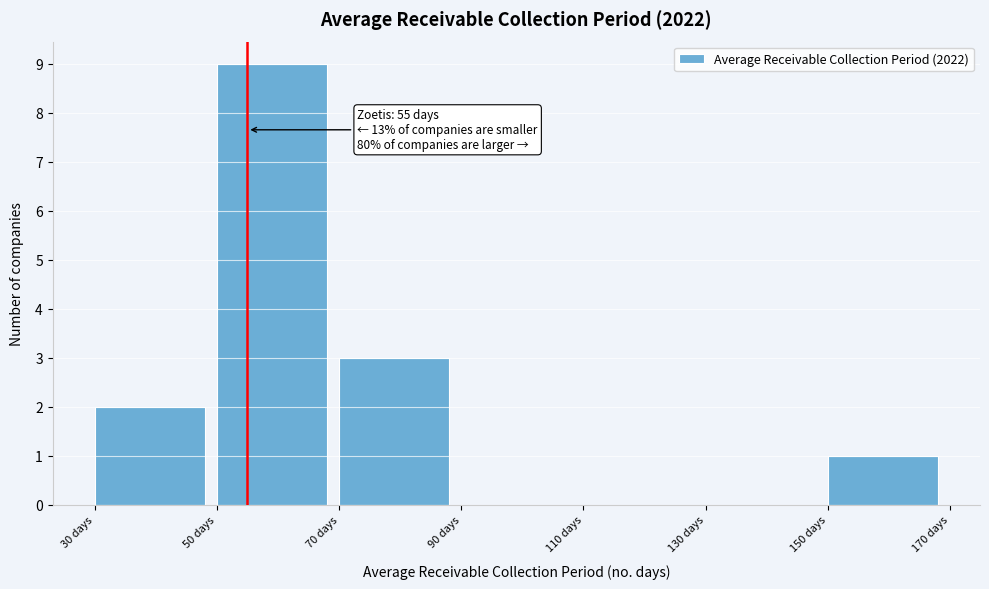

Which range on the x-axis has the tallest bar?

50 to 70